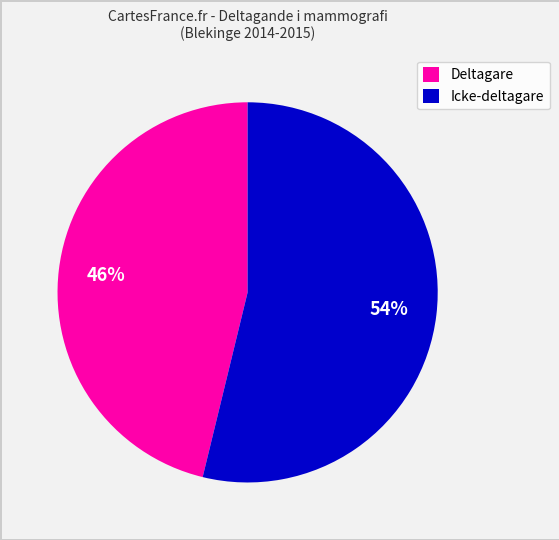

What is the largest slice in the pie chart?

Icke-deltagare